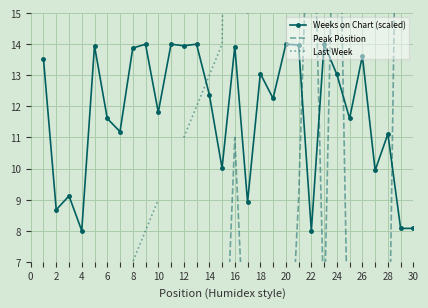

What is the minimum value for Weeks on Chart (scaled)?

8.0